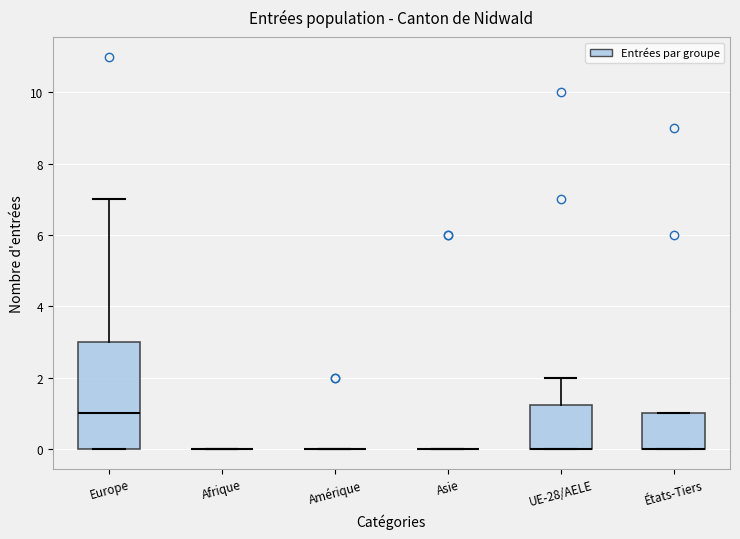

Reading left to right, read every box against the y-axis: the position of its median line, the range the box covers, and the ends of its whiskers. The values are not printed on the chart, so give them approximately, as read against the axis.

Europe: median 1.0, box 0.0 to 3.0, whiskers 0.0 to 7.0
Afrique: box collapsed to a line at 0.0, whiskers 0.0 to 0.0
Amérique: box collapsed to a line at 0.0, whiskers 0.0 to 0.0
Asie: box collapsed to a line at 0.0, whiskers 0.0 to 0.0
UE-28/AELE: median 0.0 (drawn on the box's lower edge), box 0.0 to 1.2, whiskers 0.0 to 2.0
États-Tiers: median 0.0 (drawn on the box's lower edge), box 0.0 to 1.0, whiskers 0.0 to 1.0